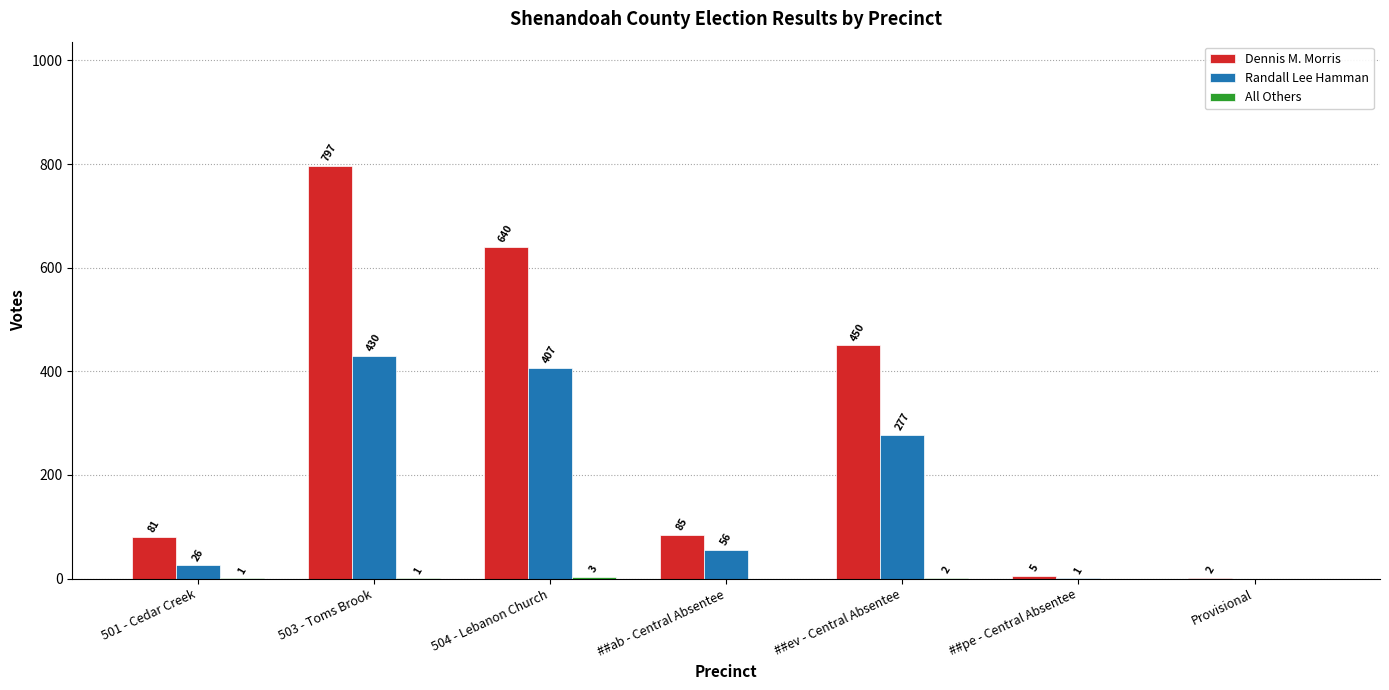

Read the Dennis M. Morris value at ##pe - Central Absentee.

5